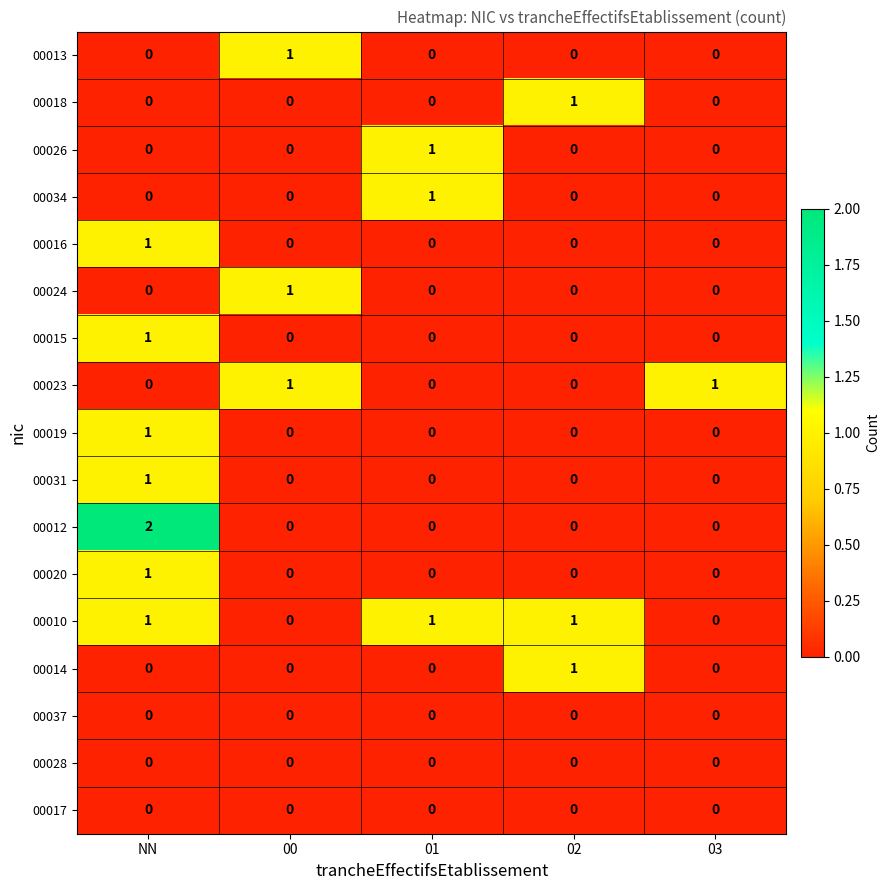

The value of 00020 at NN is 1. True or false?

True